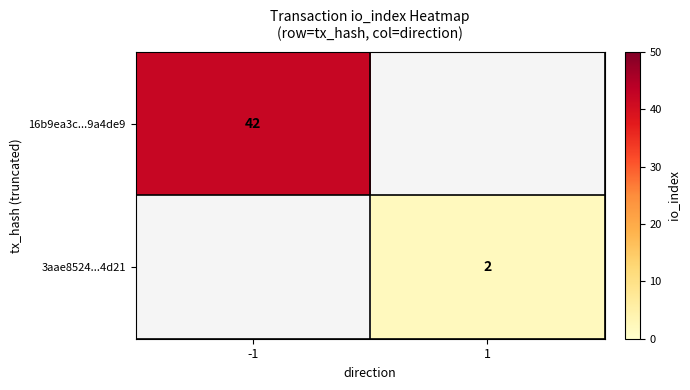

The value of 3aae8524...4d21 at 1 is 1. True or false?

False